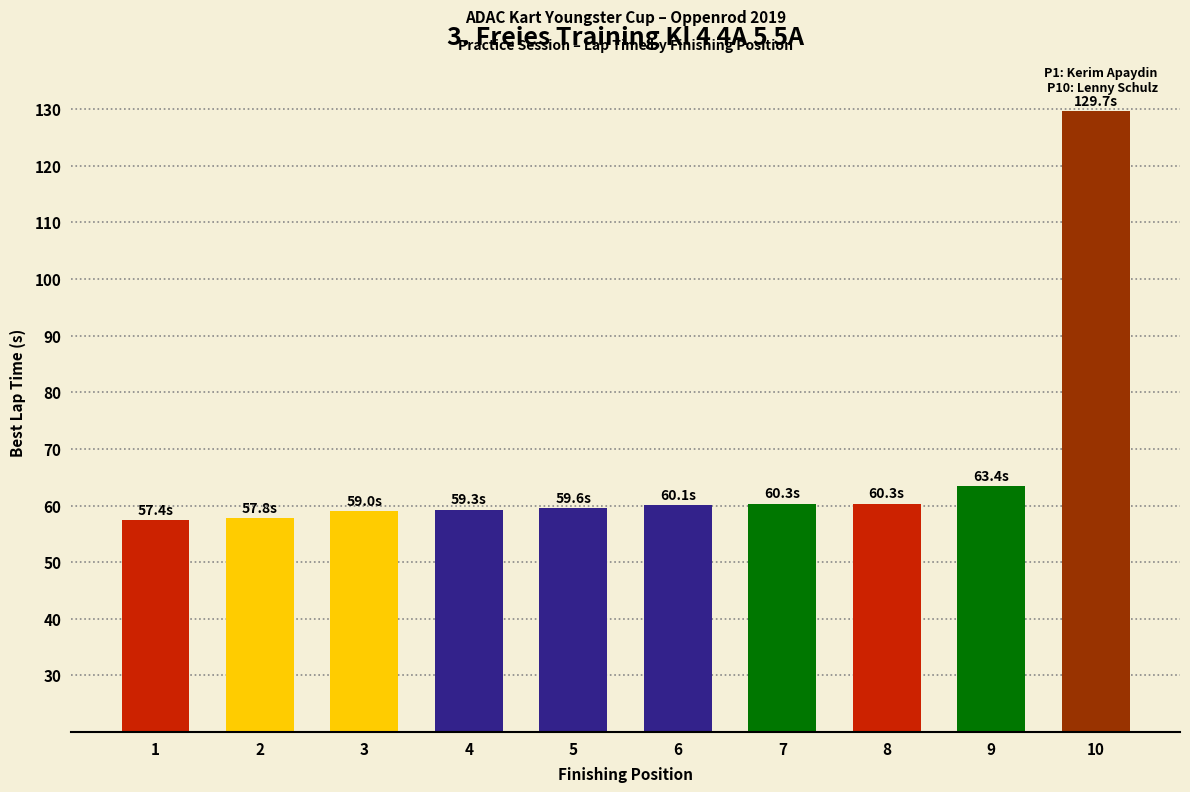

How many data points does each series have?

10